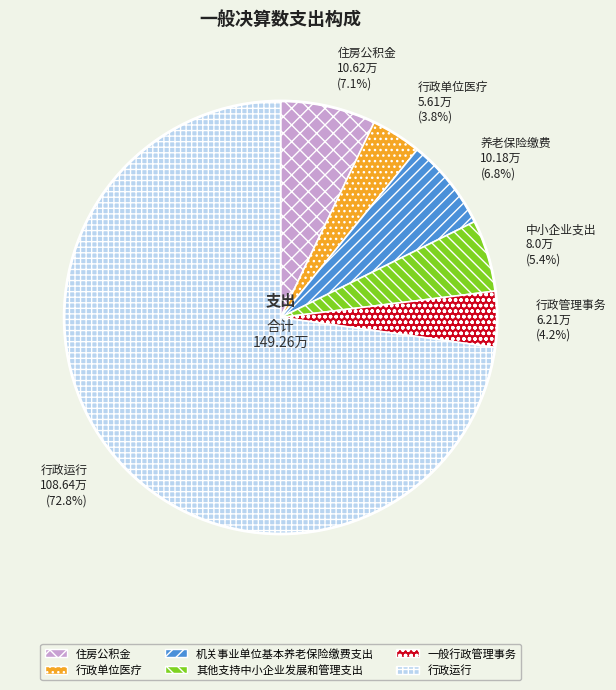

What is the largest slice in the pie chart?

行政运行 108.64万 (72.8%)